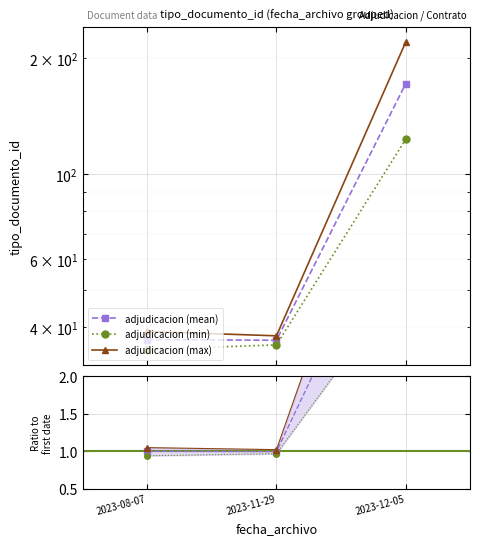

Which series has the largest total across all categories?

adjudicacion (max)